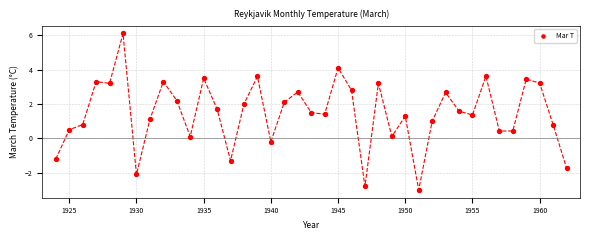

What is the range of X values (max minus min)?

38.0